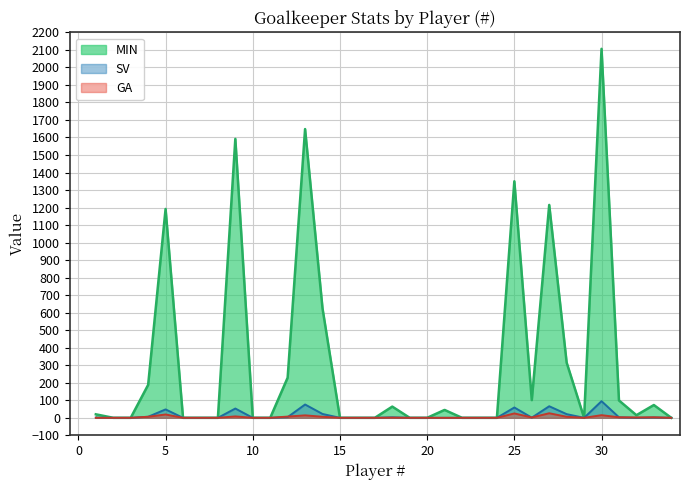

What is the sum of all GA values?

143